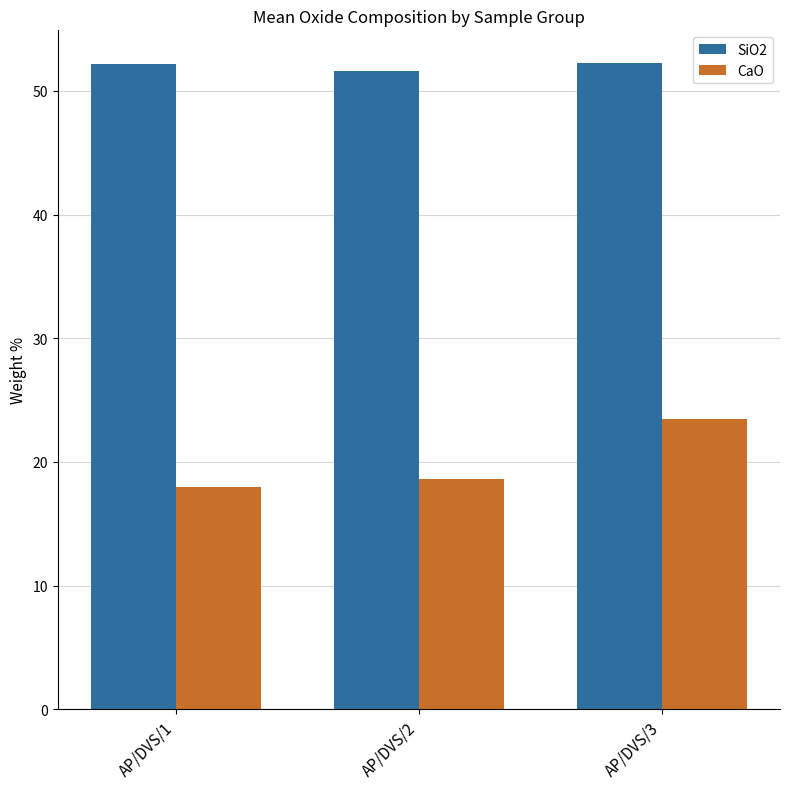

What is the value of the SiO2 bar at the 3rd from the left?

52.3